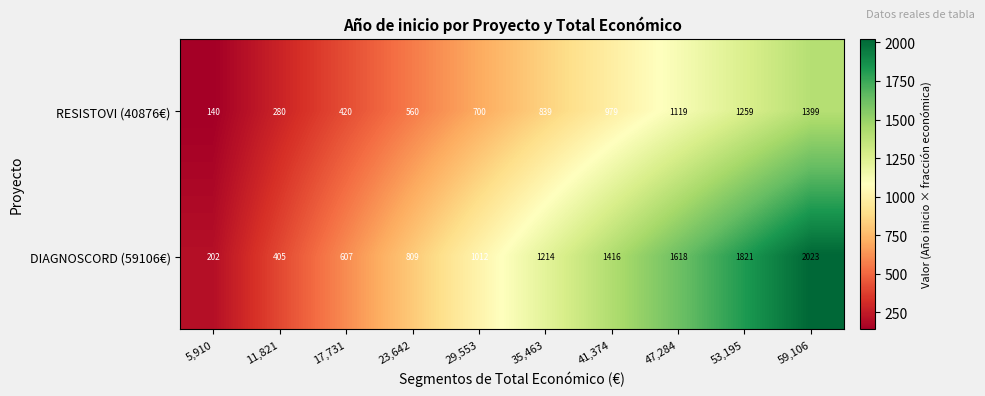

What is the average value of the RESISTOVI (40876€) series?

770